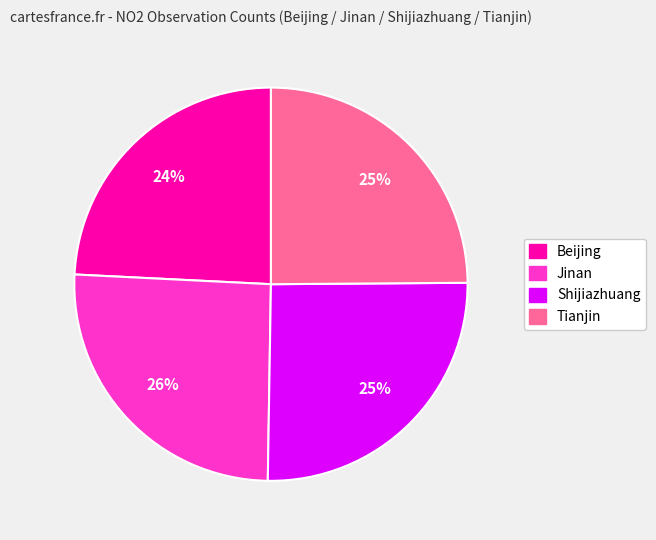

To the nearest percent, what portion does Tianjin represent?

25%